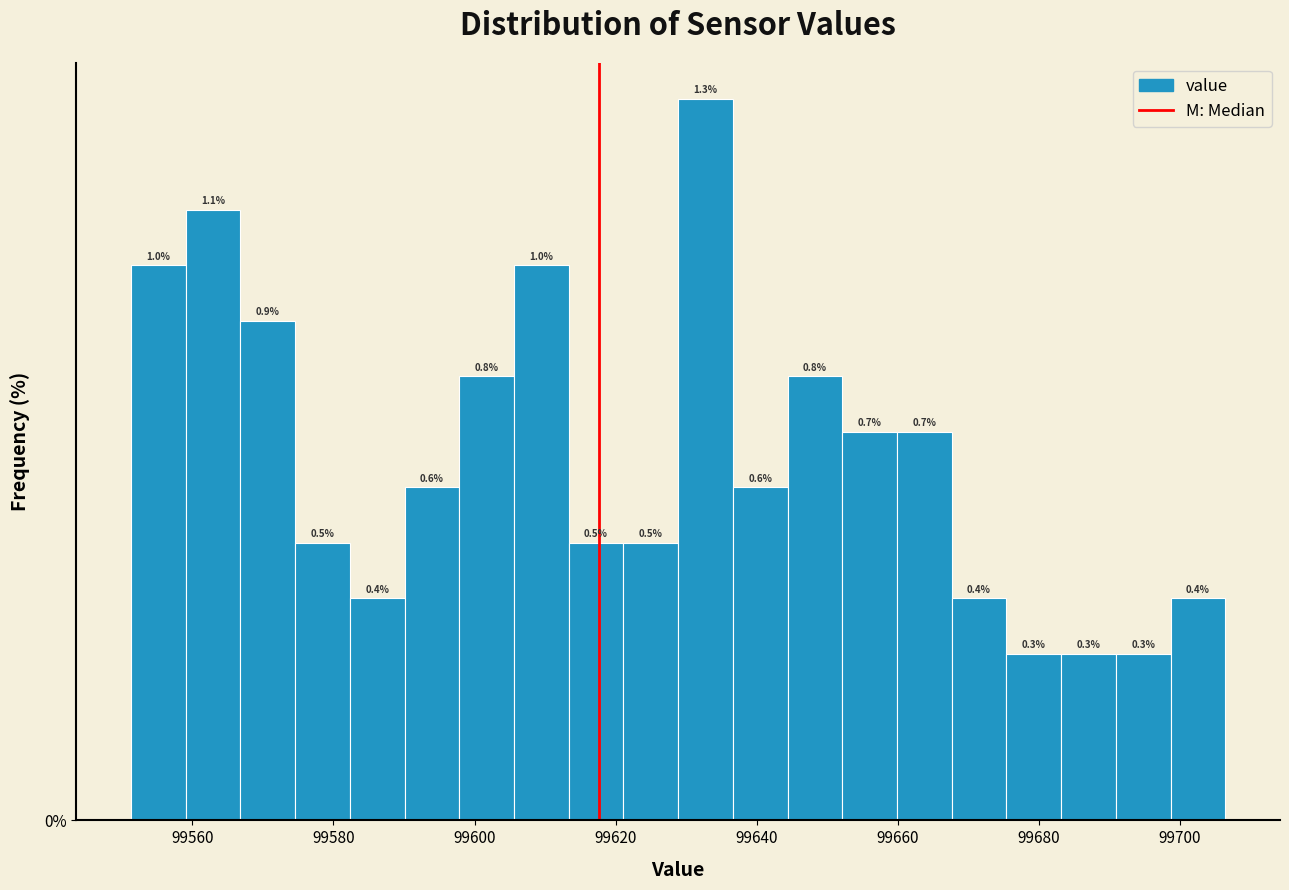

Around what value on the x-axis is the tallest bar? Give the approximate position of its centre, as read against the axis.

99632